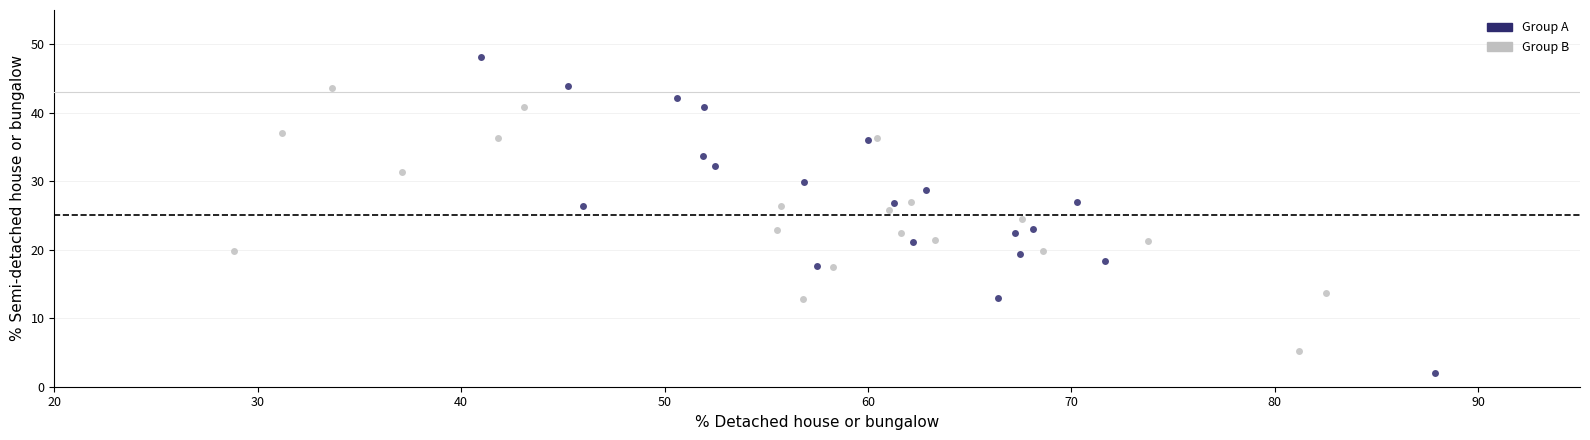

Which series has the largest Y range (max minus min)?

Group A